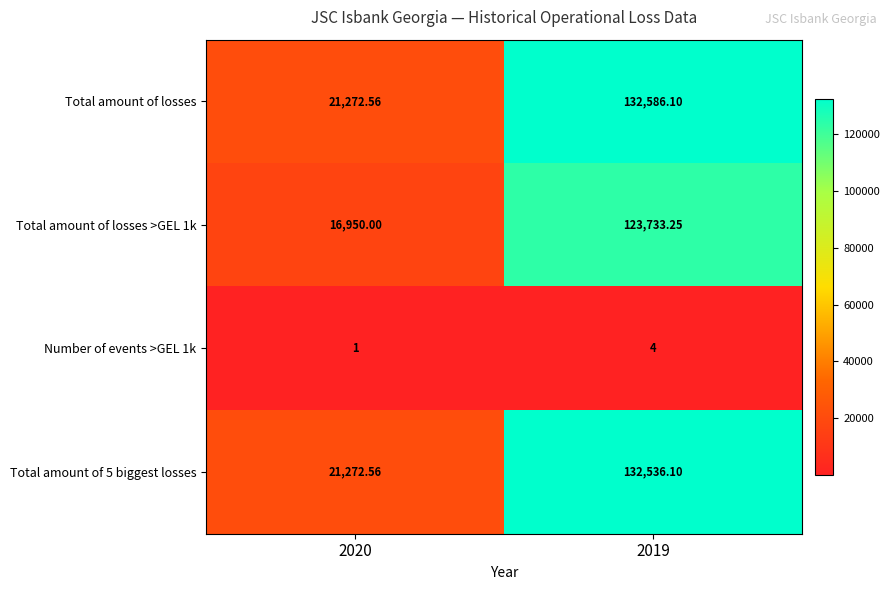

Which series has the widest spread of values?

Total amount of losses